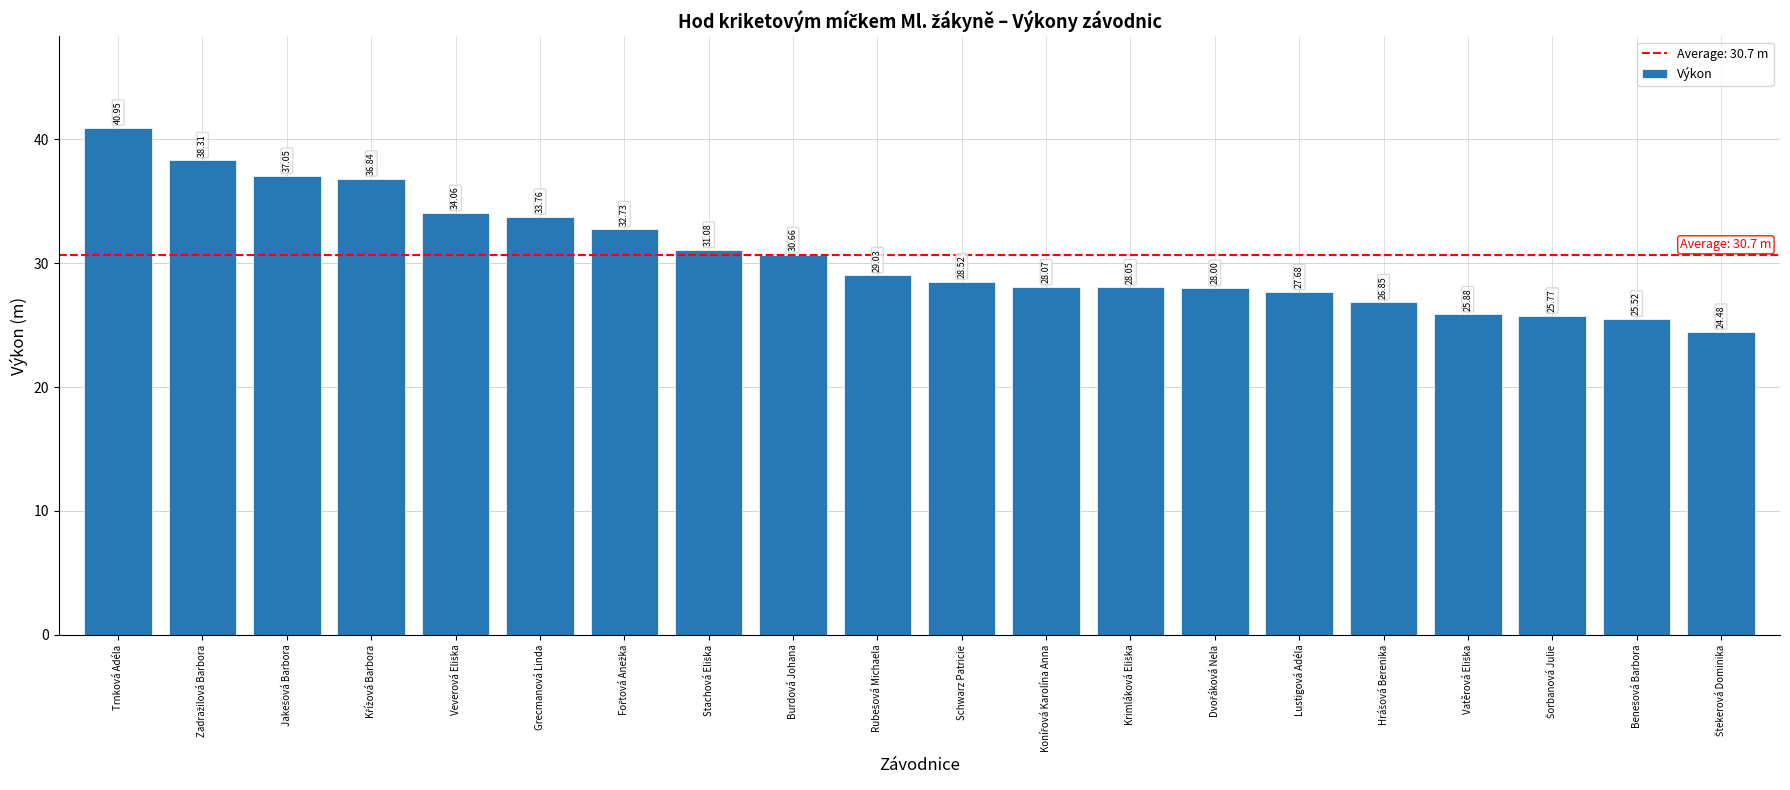

What is the value of the 9th bar from the left?

30.7